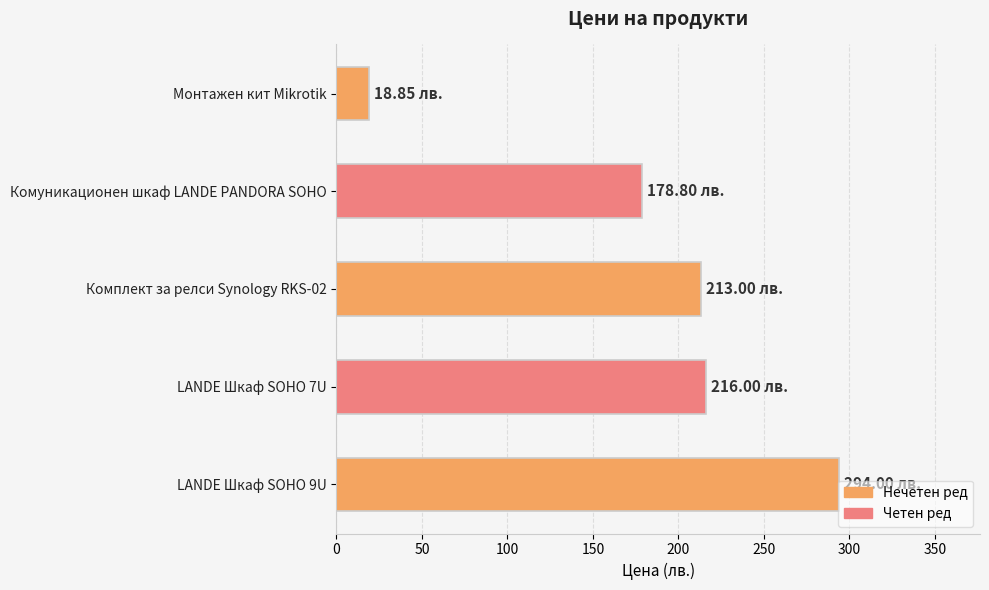

What is the smallest value displayed?

18.9